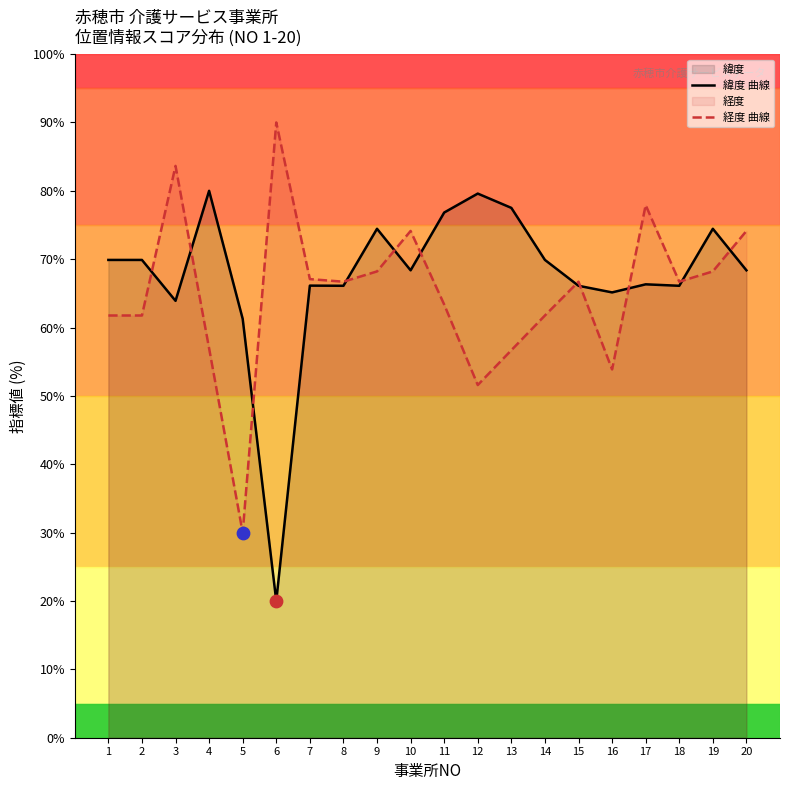

Which series contains the lowest Y value?

緯度 曲線